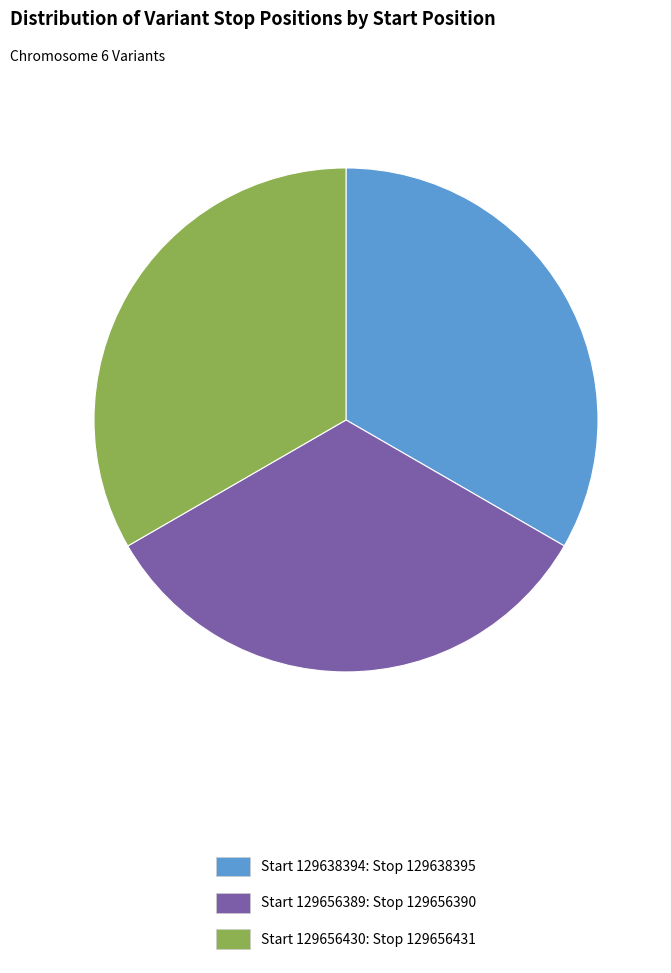

How many segments does this pie chart have?

3